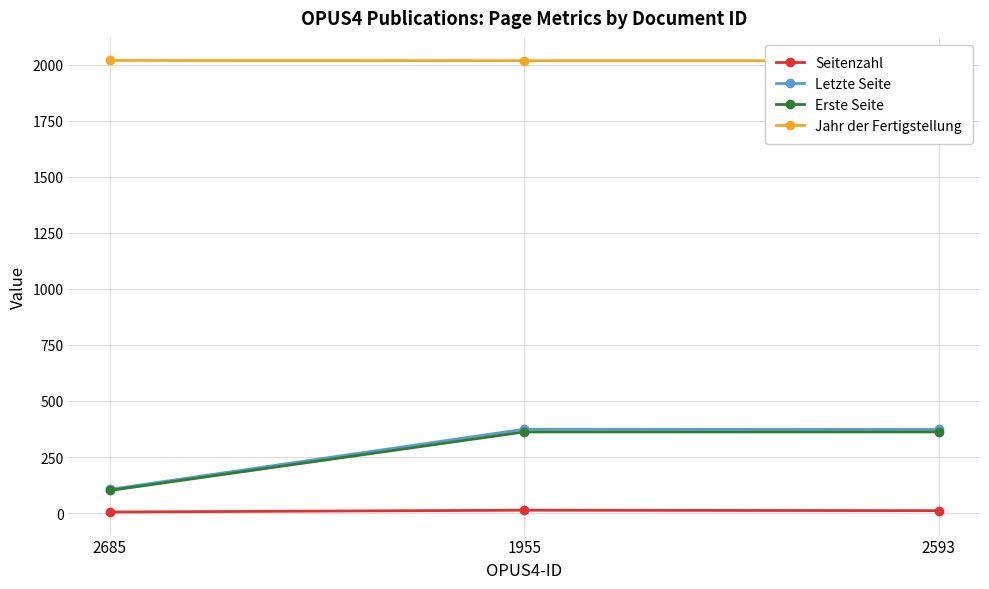

Does the chart display data point markers on the line(s)?

Yes